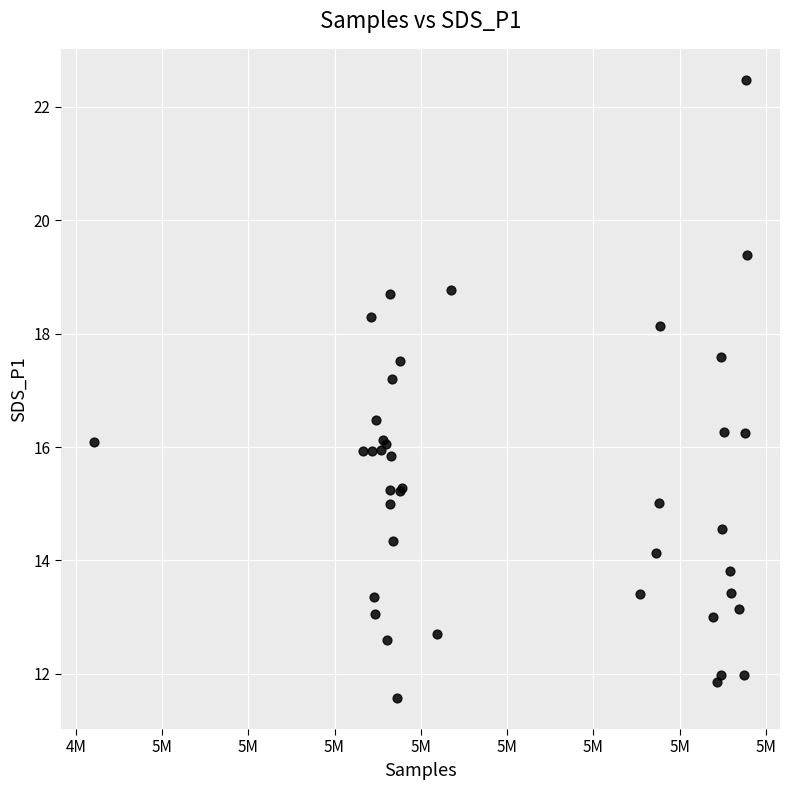

What Y value in the scatter plot is closest to 17?

17.2